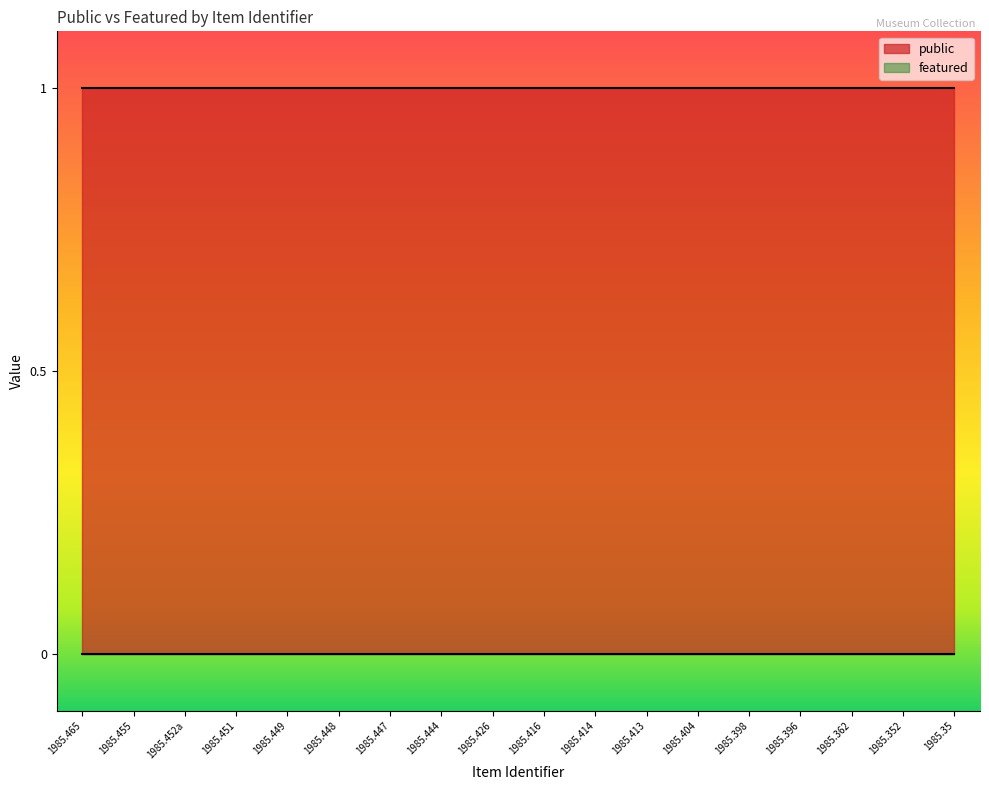

Is it true that public equals 1 at 1985.448?

True